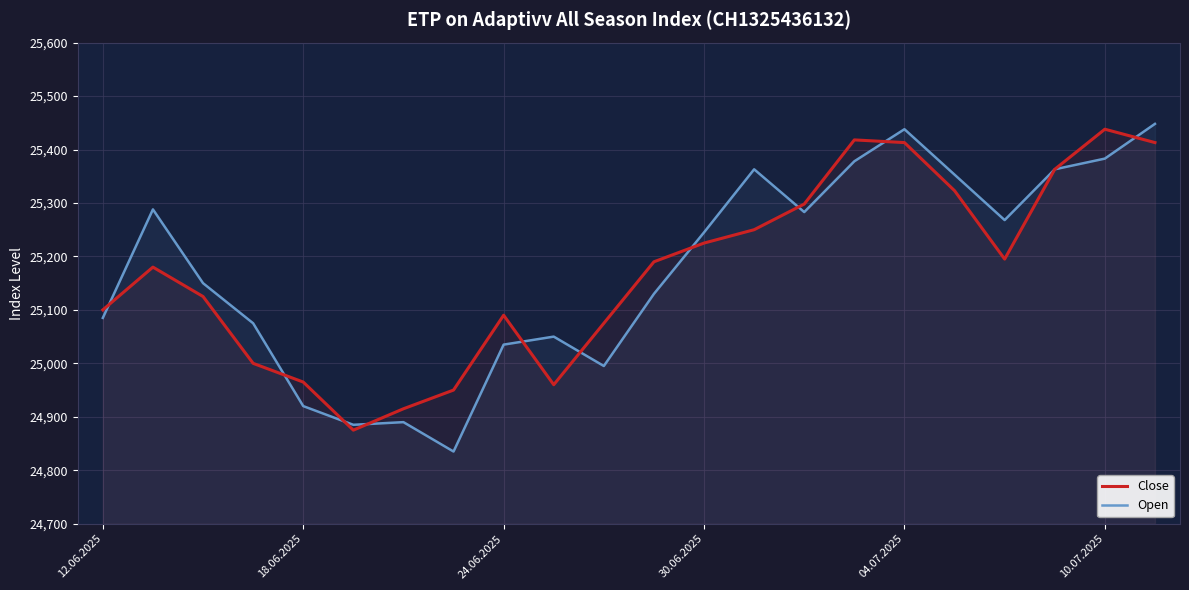

What is the minimum value for Close?

24875